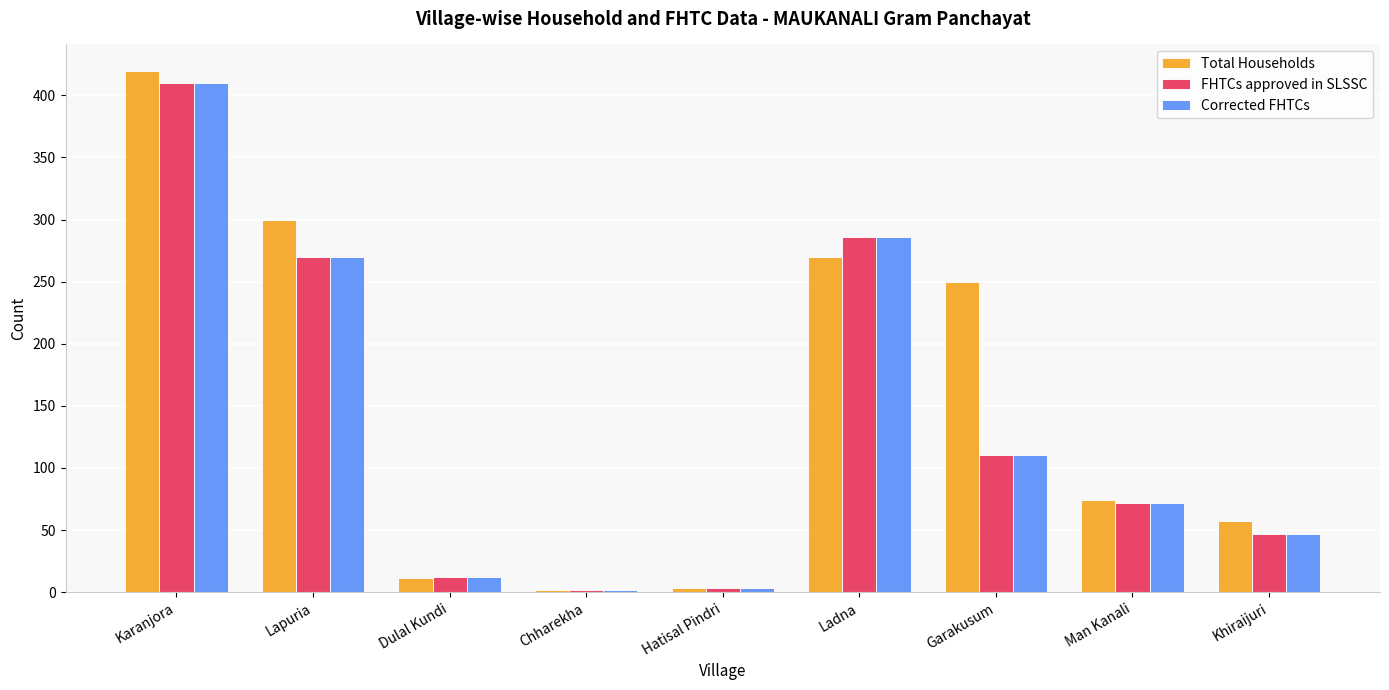

At which label is Total Households closest to 211?

Garakusum